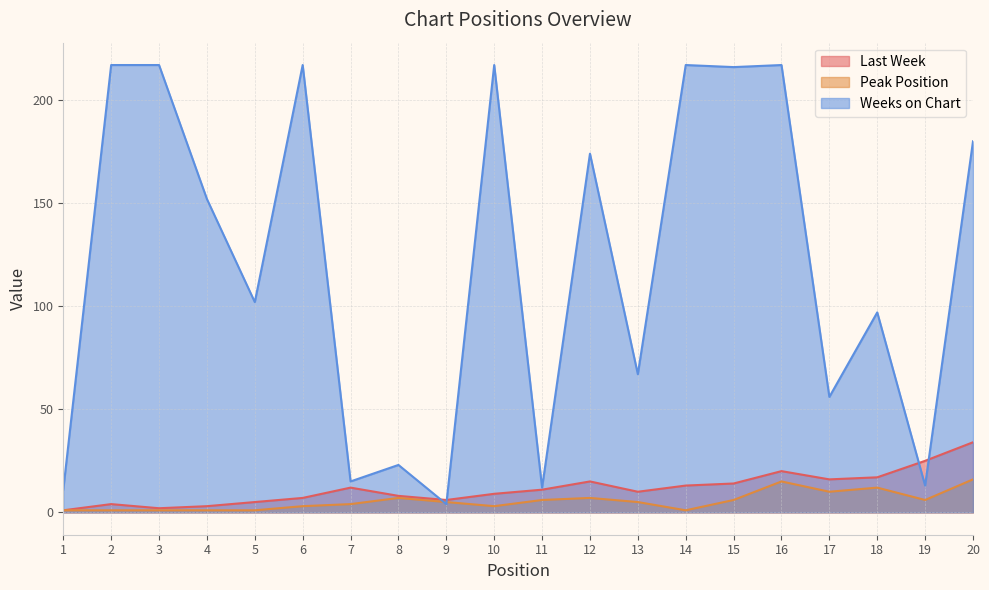

How many categories are shown in the chart?

20